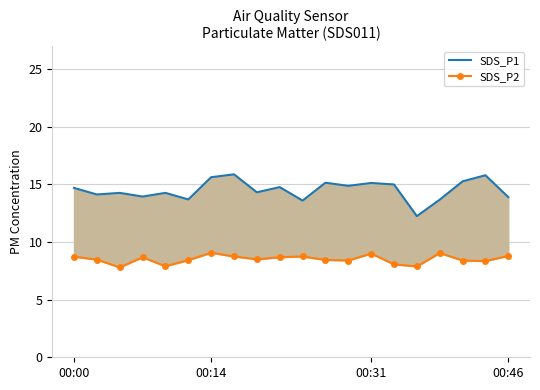

Reading right to left, what are all the values shown in this chart?

SDS_P1: 13.9	15.8	15.3	13.7	12.2	15.0	15.1	14.9	15.2	13.6	14.8	14.3	15.9	15.6	13.7	14.3	13.9	14.3	14.1	14.7
SDS_P2: 8.8	8.3	8.4	9.1	7.9	8.1	9.0	8.4	8.4	8.8	8.7	8.5	8.8	9.1	8.4	7.9	8.7	7.8	8.5	8.7